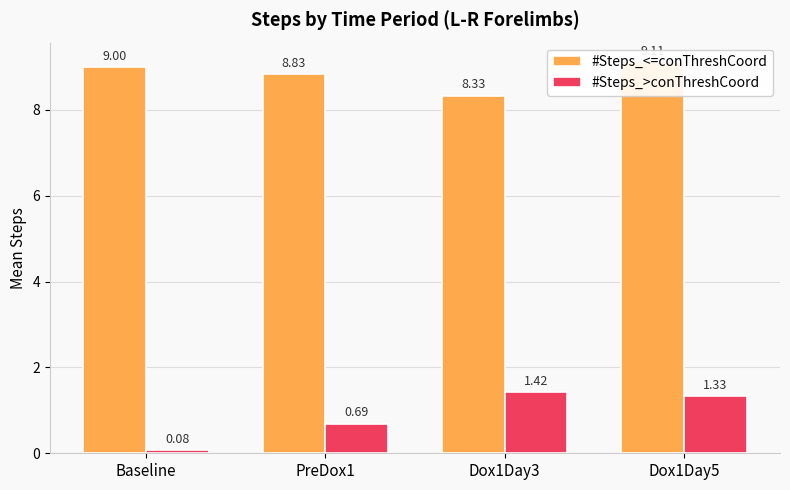

What is the lowest value of the #Steps_>conThreshCoord series?

0.1